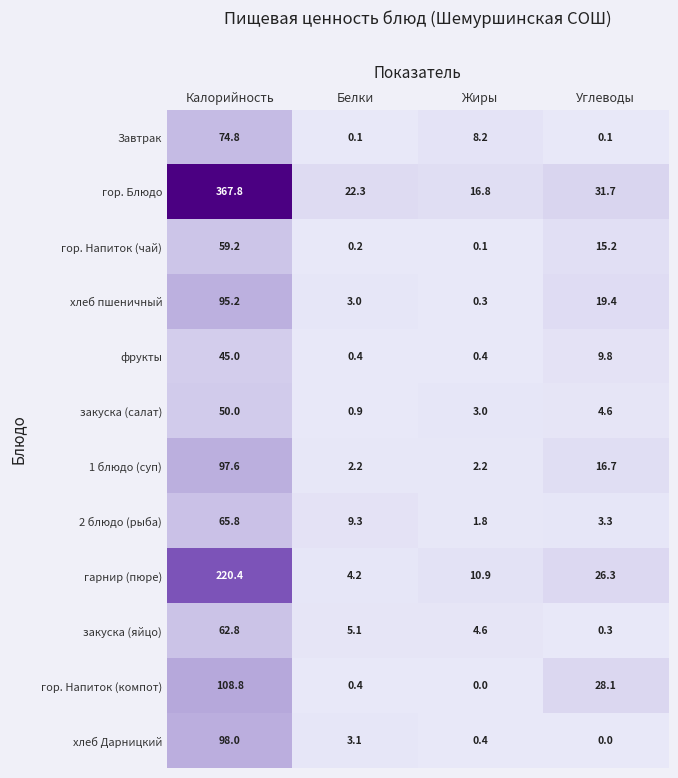

List the labels in order of гор. Блюдо value, largest first.

Калорийность, Углеводы, Белки, Жиры